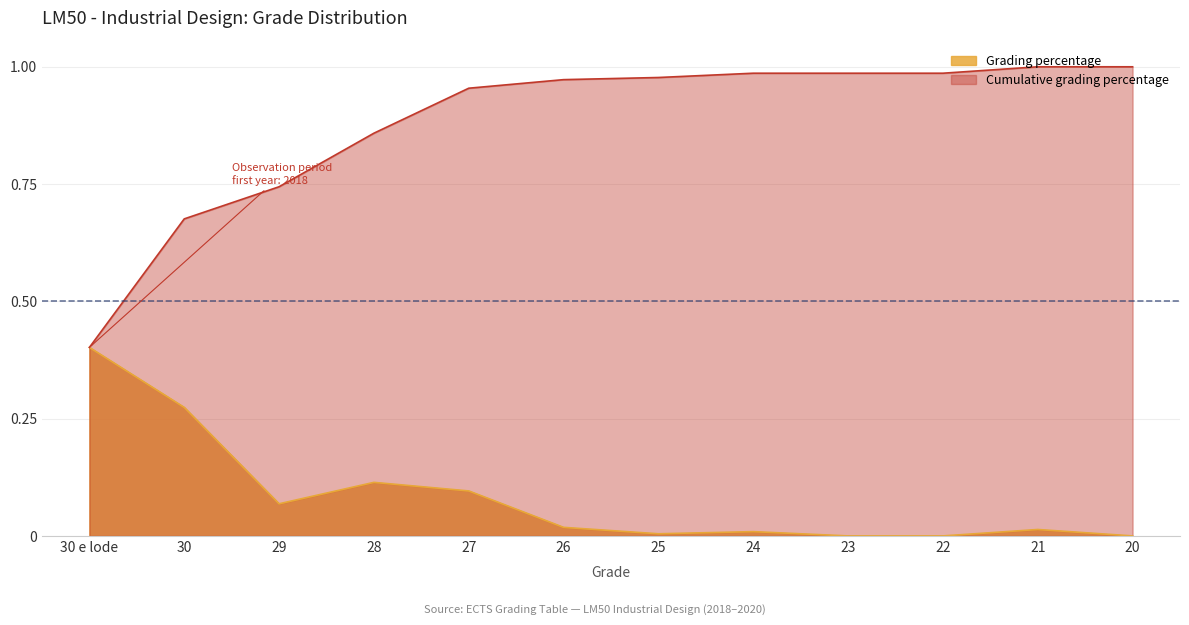

What is the difference between the highest and lowest values at 23?

1.0